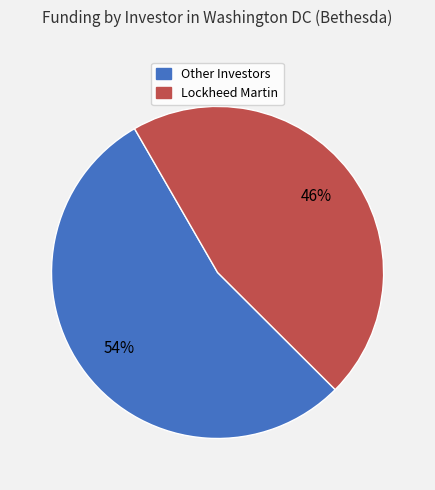

To the nearest percent, what is the difference between the largest and smallest slice percentages?

8%